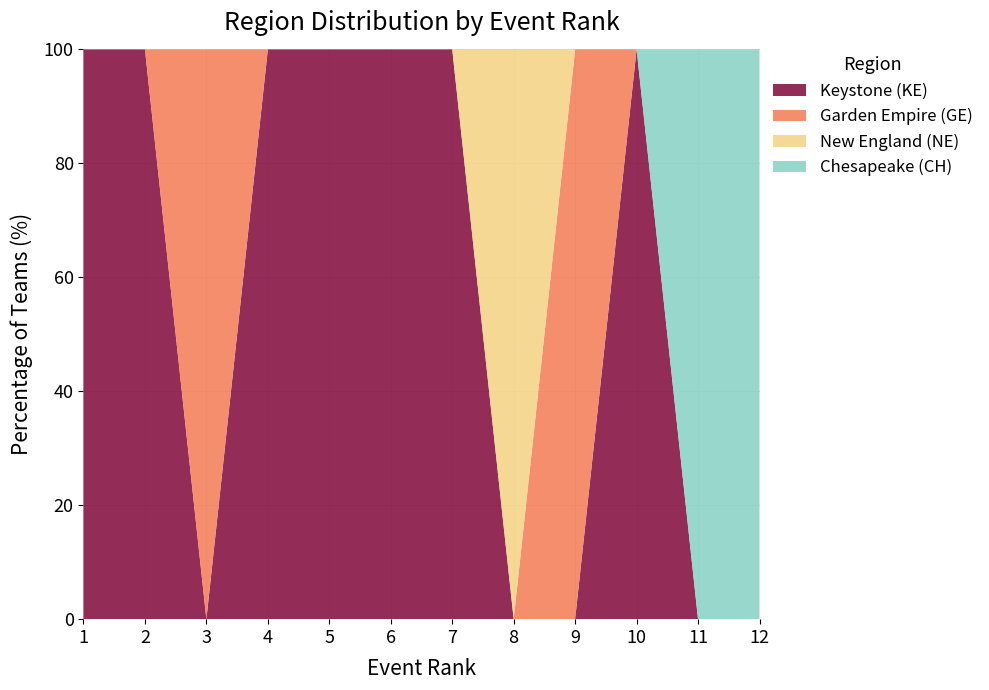

What is the total value across all series at 3?

100